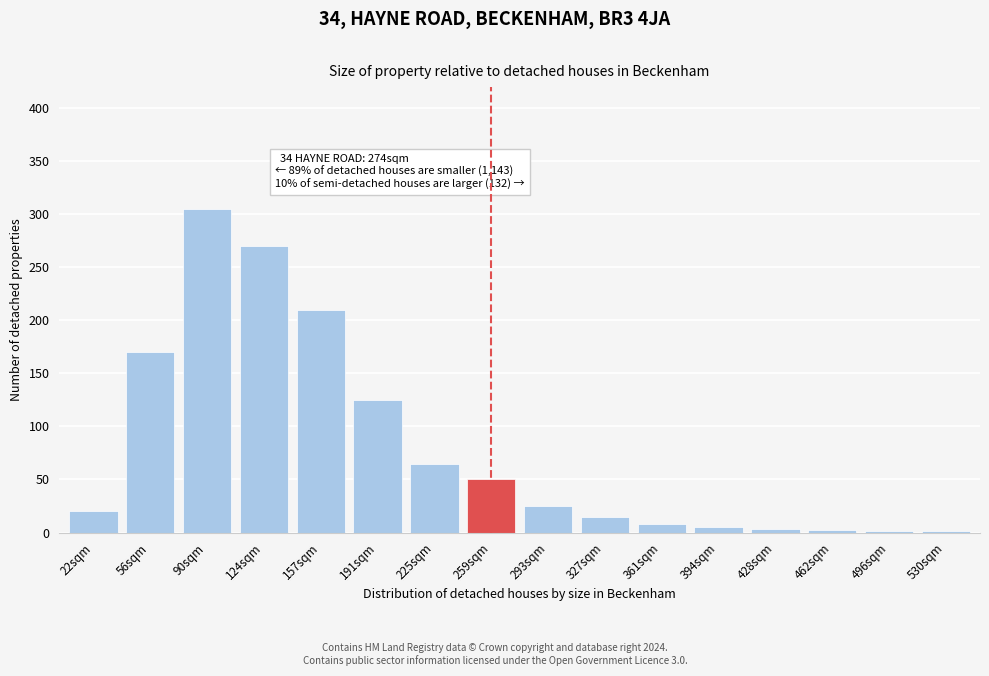

Is it true that the value at 225sqm is 65?

True